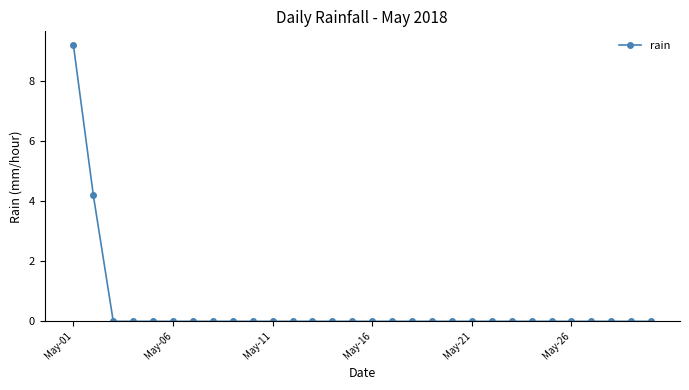

What is the average value?

0.4